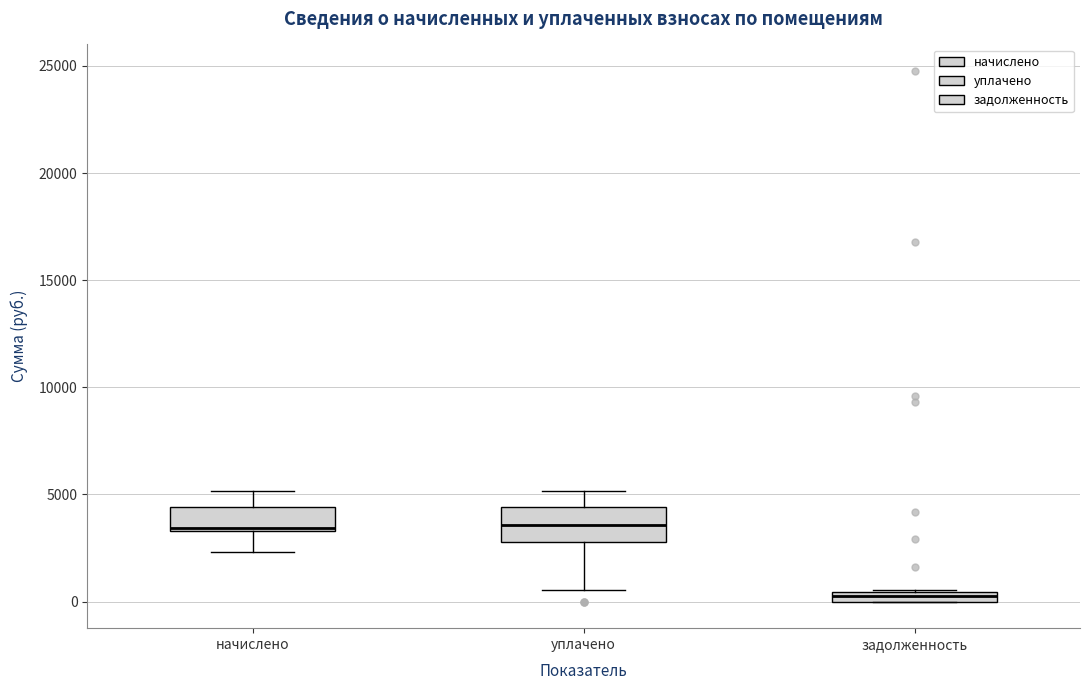

Comparing the boxes themselves (not the whiskers), which one is the tallest?

уплачено